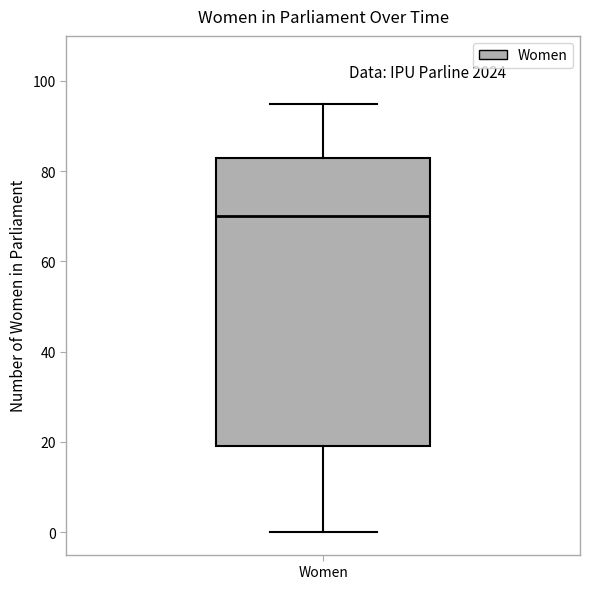

Read this box plot against the y-axis: the position of the median line, the range covered by the box, and the ends of both whiskers. The values are not printed on the chart, so give them approximately, as read against the axis.

median 70, box 20 to 84, whiskers 0 to 96